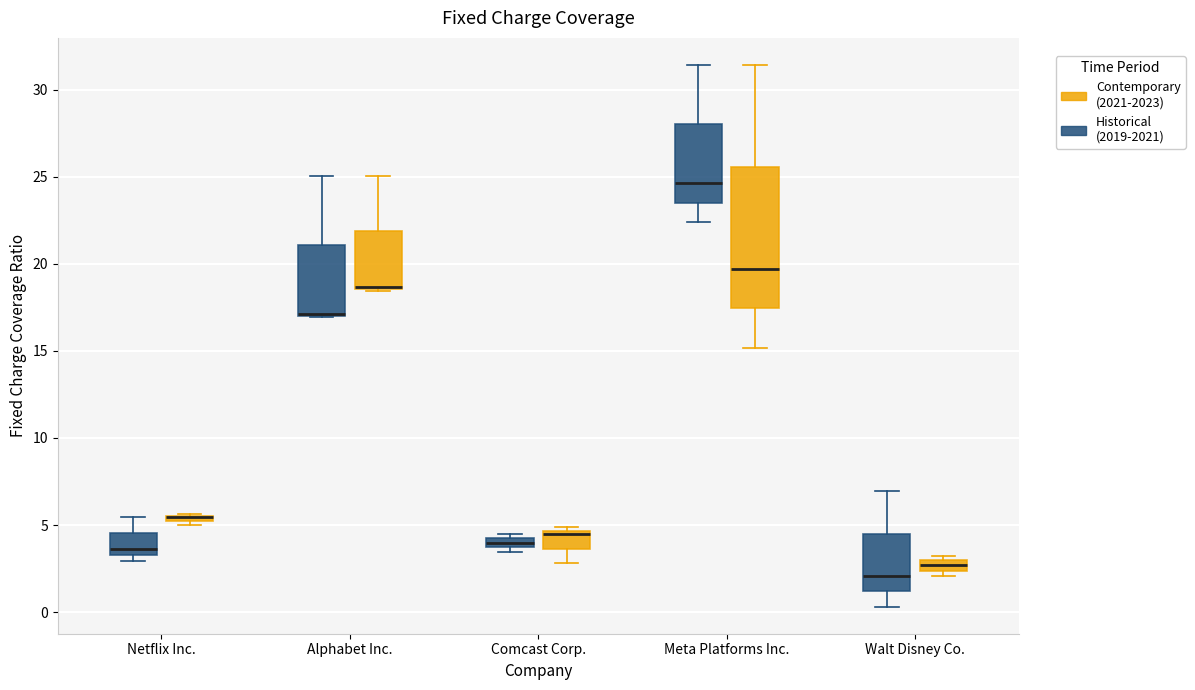

Where does the upper whisker of the box for Meta Platforms Inc. (Historical (2019-2021)) end on the y-axis? The values are not printed on the chart, so give them approximately, as read against the axis.

31.5